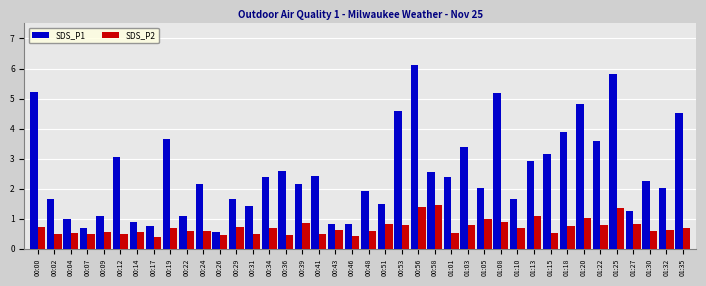

What is the average value of the SDS_P2 series?

0.7